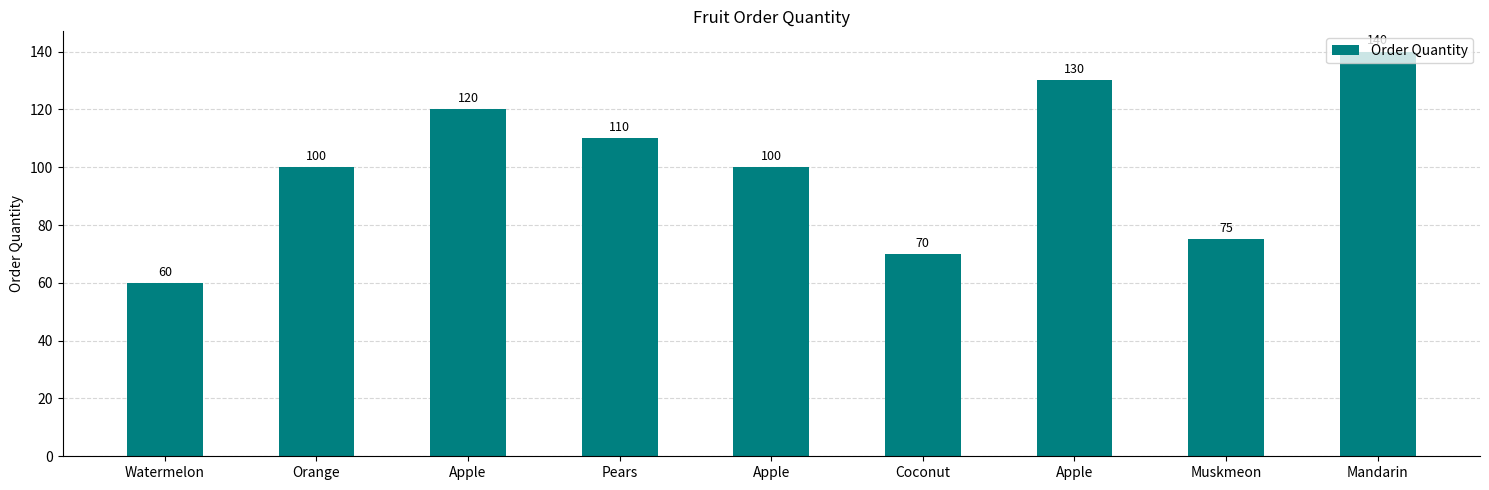

At which label does the data first exceed 100?

Apple